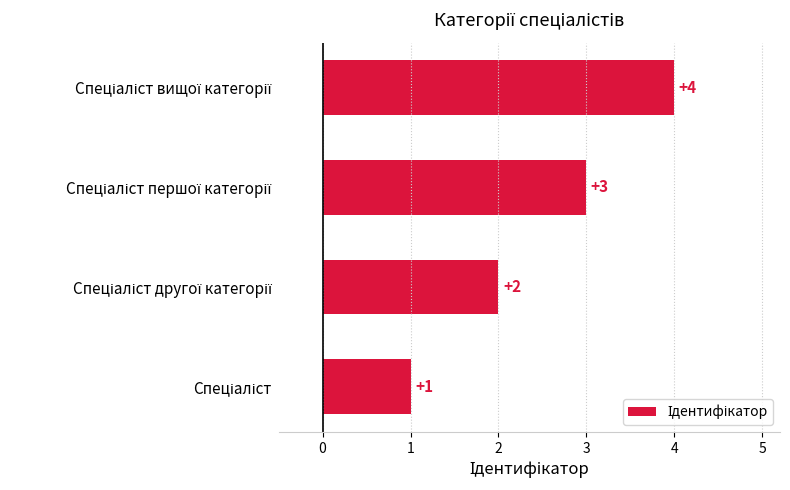

What is the maximum value shown in the chart?

4